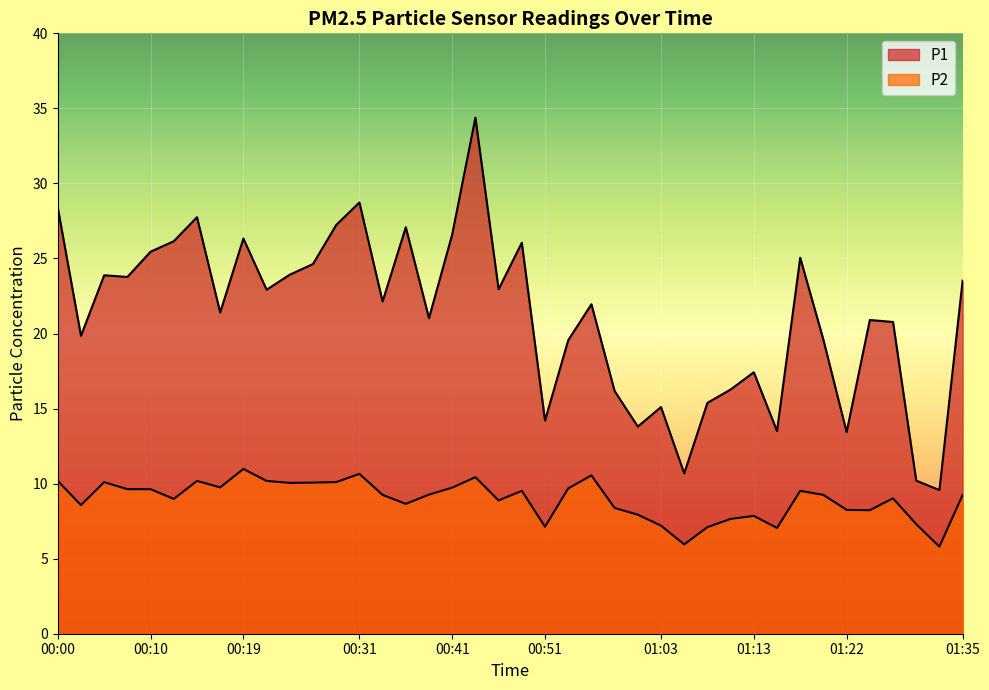

Which has a higher value, 00:10 or 00:36?

00:36